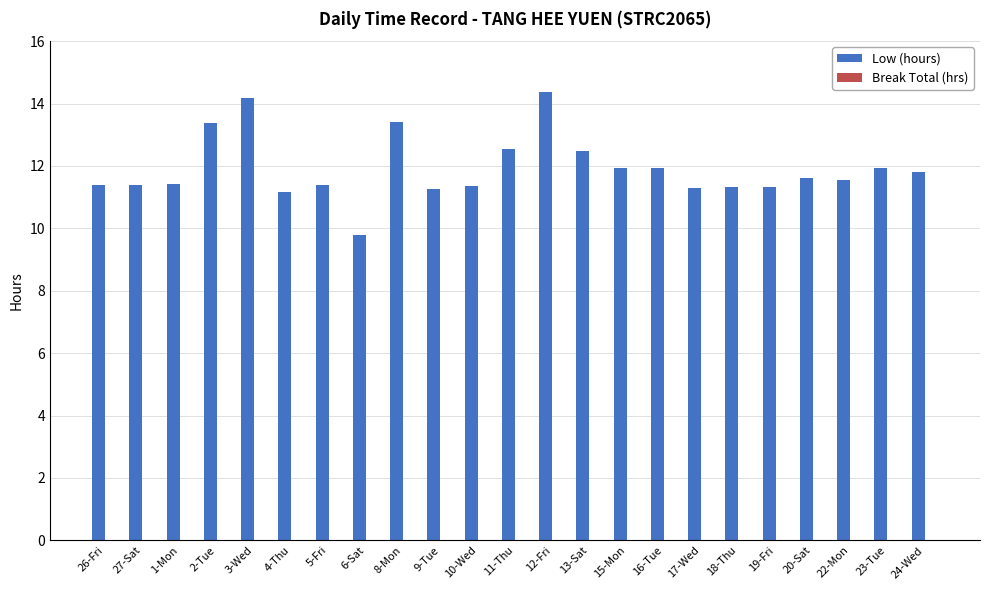

Is it true that the value at 8-Mon is 13.4?

True